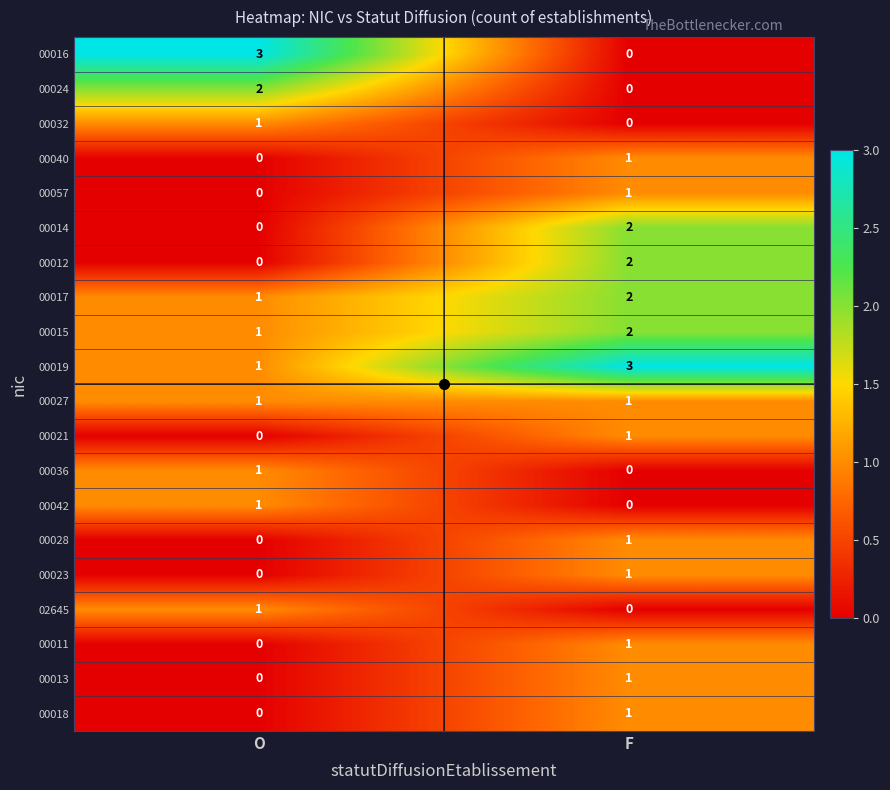

What is the sum of the 00019 values at F and O?

4